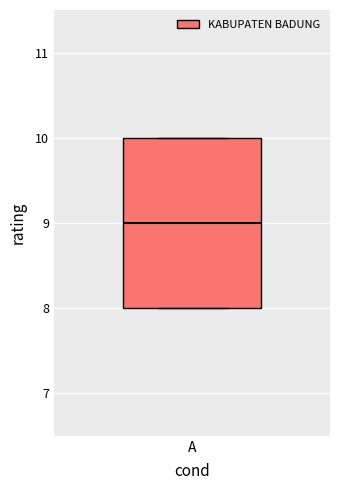

Transcribe this box plot: give where the median line is, the range the box spans, and where the two whiskers end, as read against the y-axis. The values are not printed on the chart, so give them approximately, as read against the axis.

median 9, box 8 to 10, whiskers 8 to 10